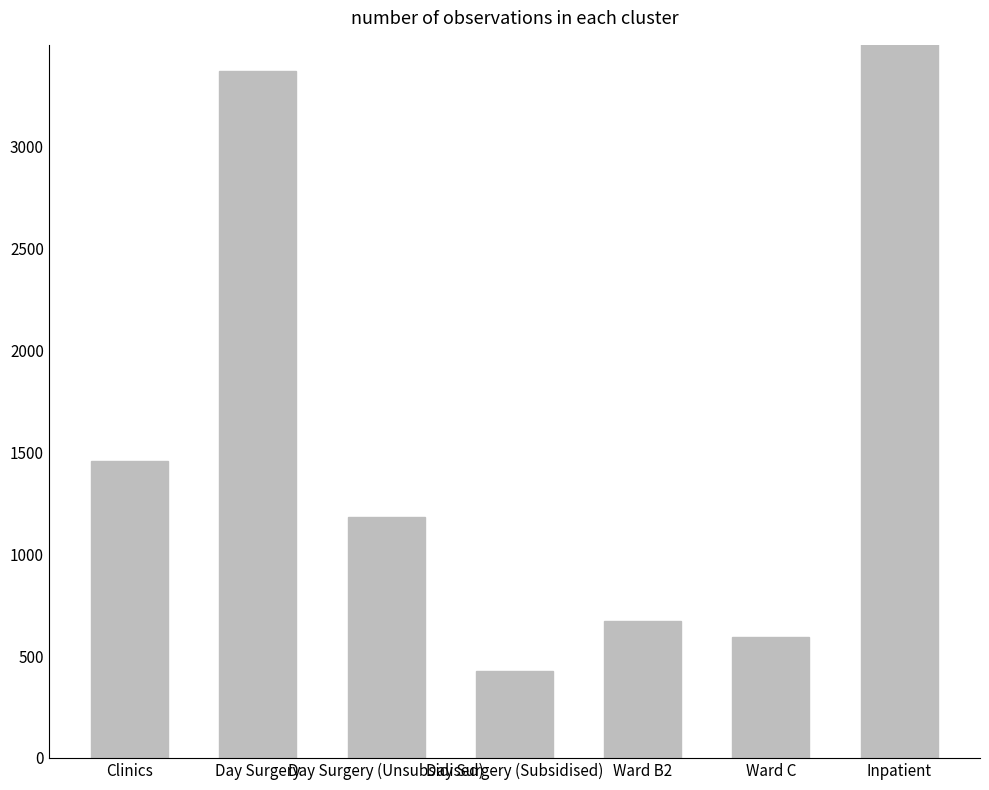

Is it true that the value at Clinics is 2540.0?

False